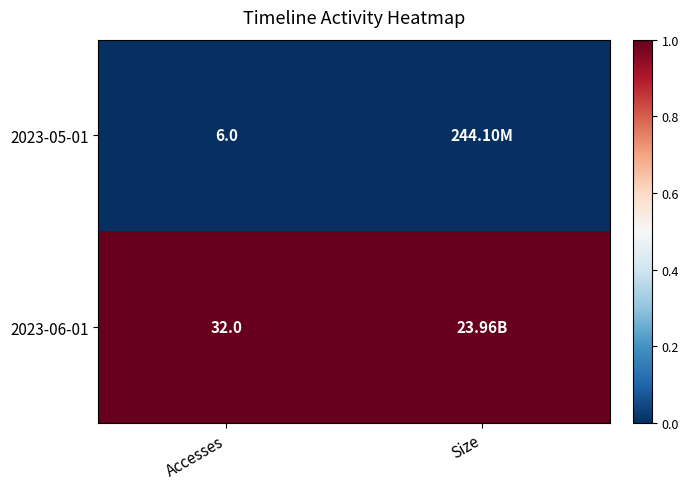

Which series has the largest total across all categories?

2023-06-01